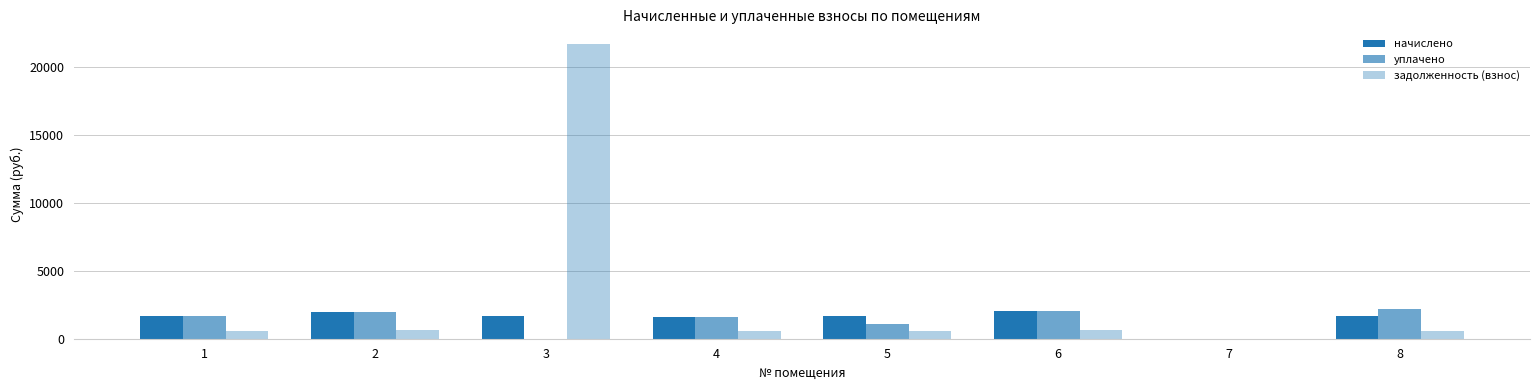

How many categories are shown in the chart?

8